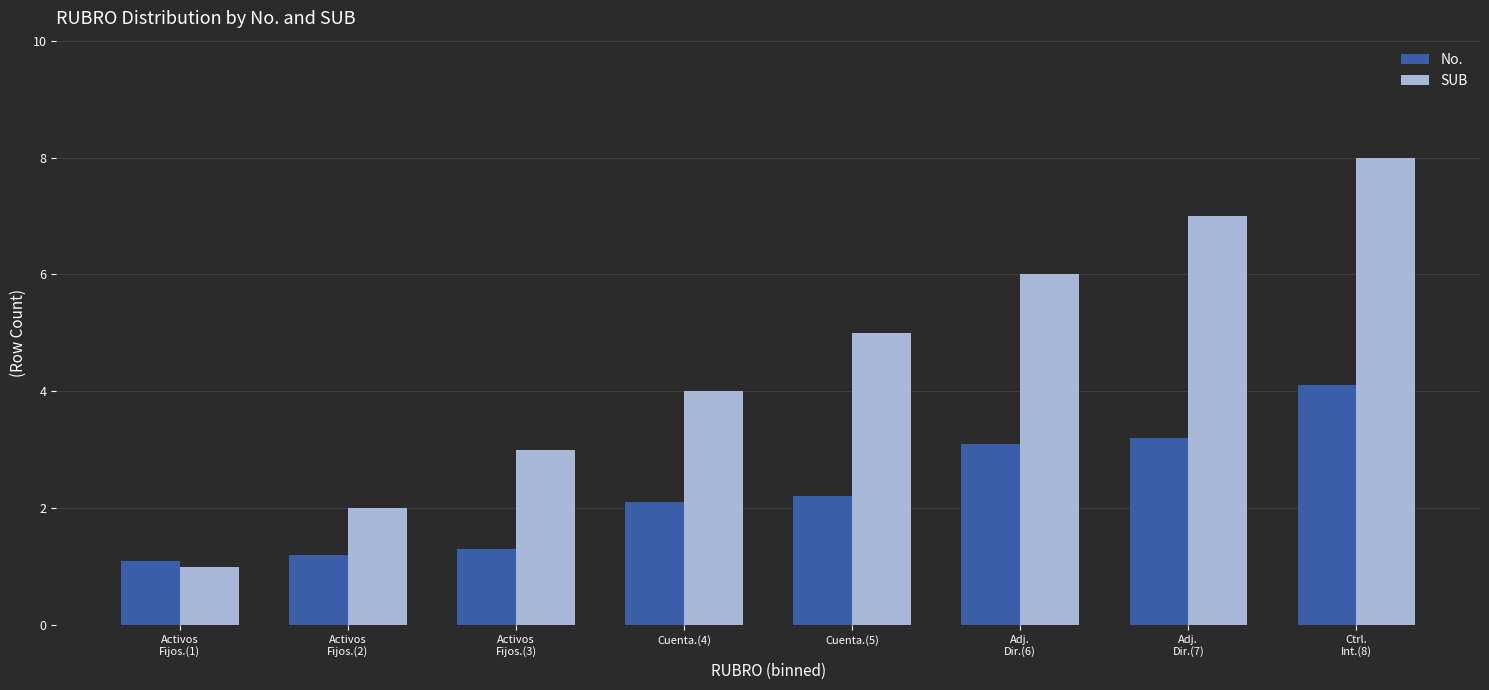

Which series has the widest spread of values?

SUB